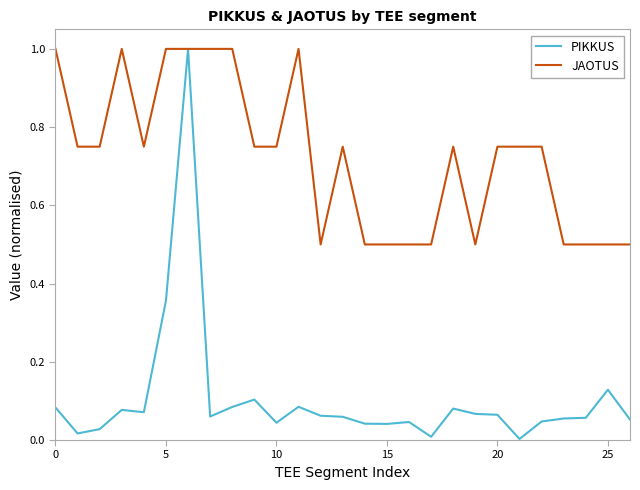

List the series in order of their overall mean, lowest first.

PIKKUS, JAOTUS